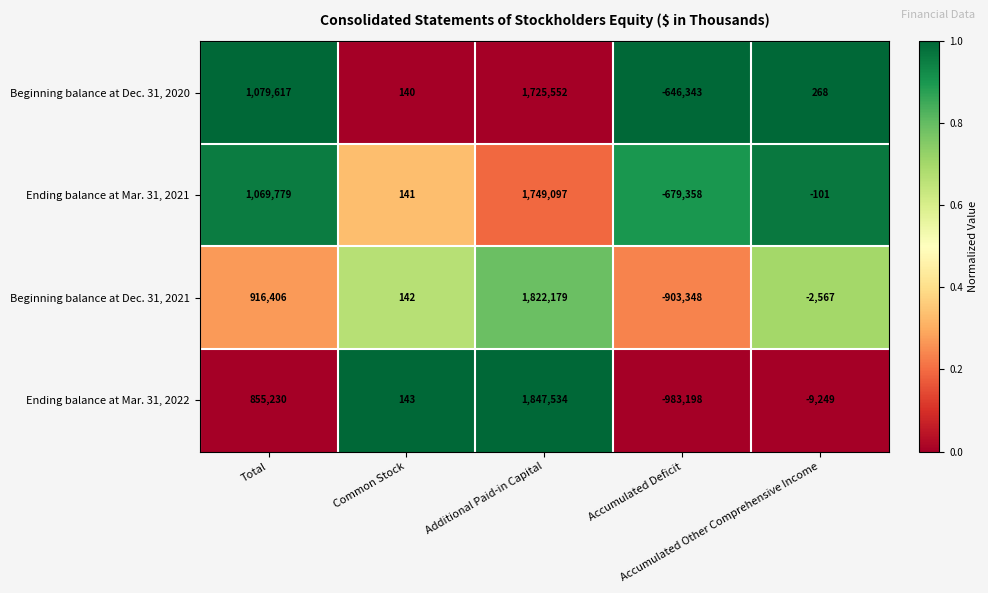

Which series has the widest spread of values?

Ending balance at Mar. 31, 2022